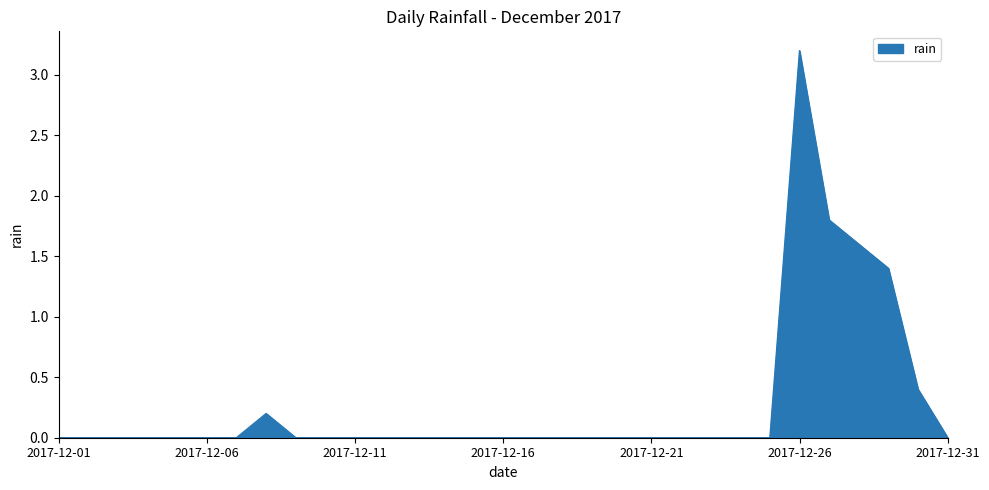

What is the difference between the maximum and minimum values?

3.2